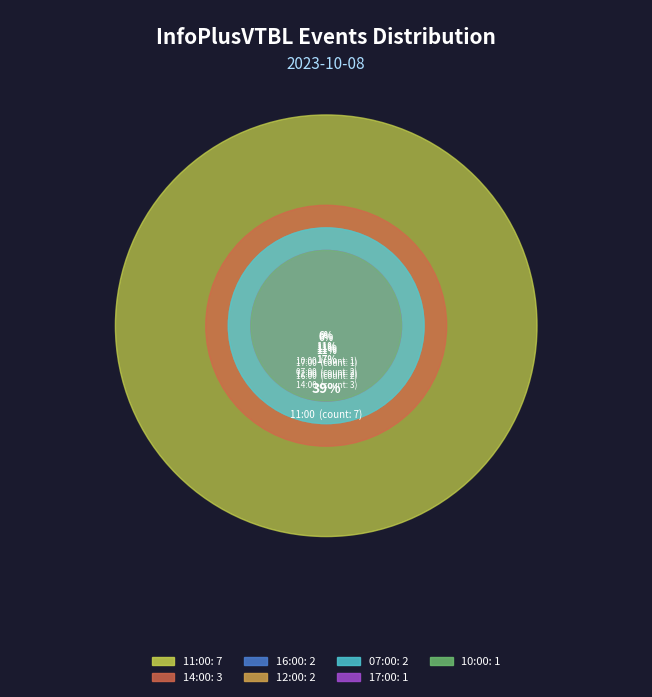

Combined, do 14:00 and 17:00 account for over 50%?

No